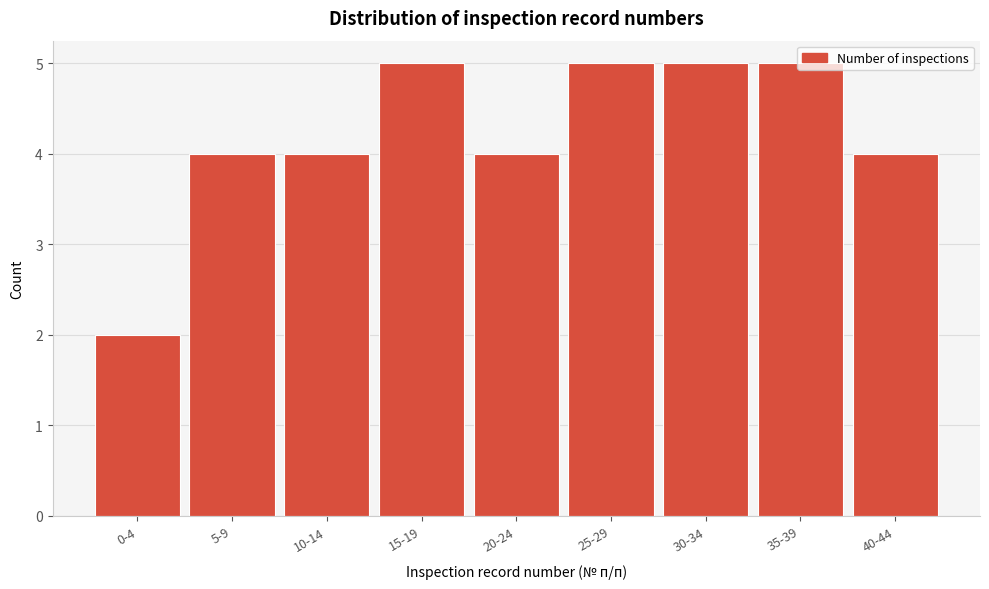

What is the maximum value shown in the chart?

5